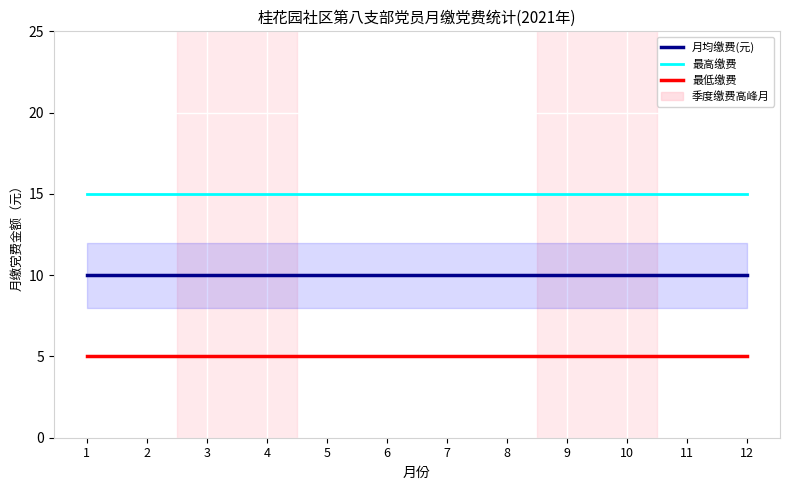

Rank the series by their maximum value, from highest to lowest.

最高缴费, 月均缴费(元), 最低缴费